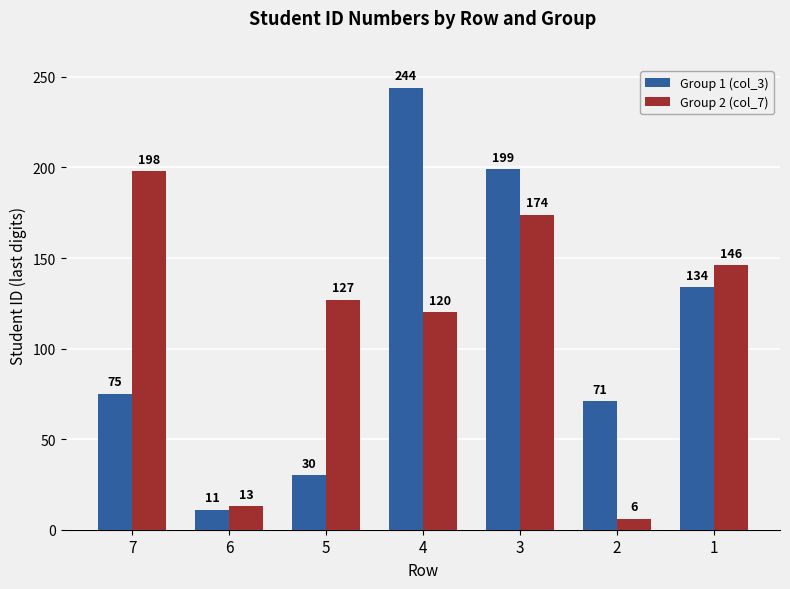

What is the average value of the Group 1 (col_3) series?

109